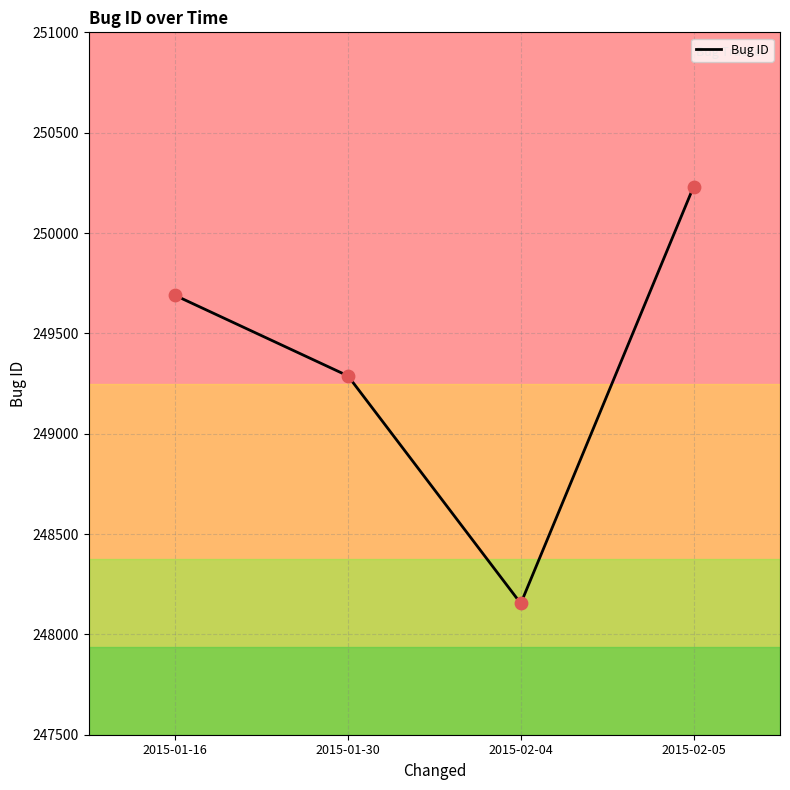

Between 2015-02-04 and 2015-01-16, which is larger?

2015-01-16